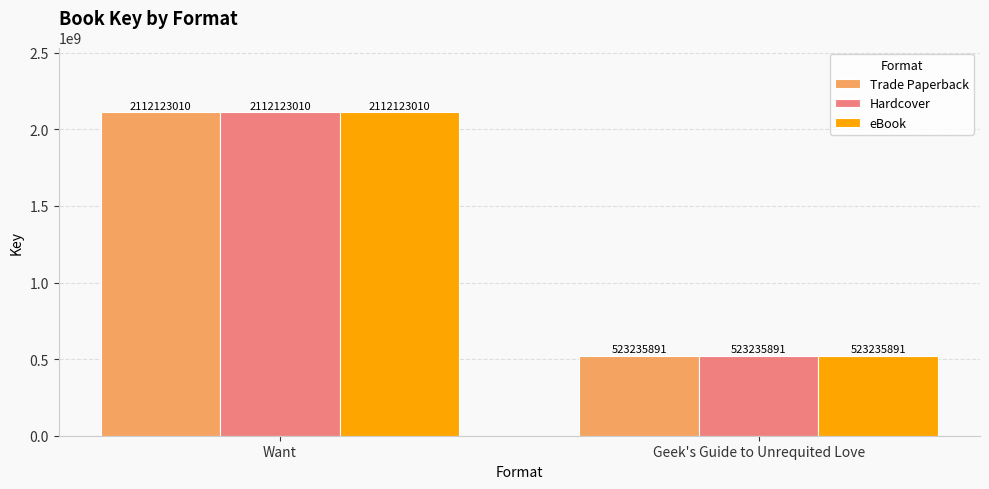

What is the label of the 1st bar from the right?

Geek's Guide to Unrequited Love